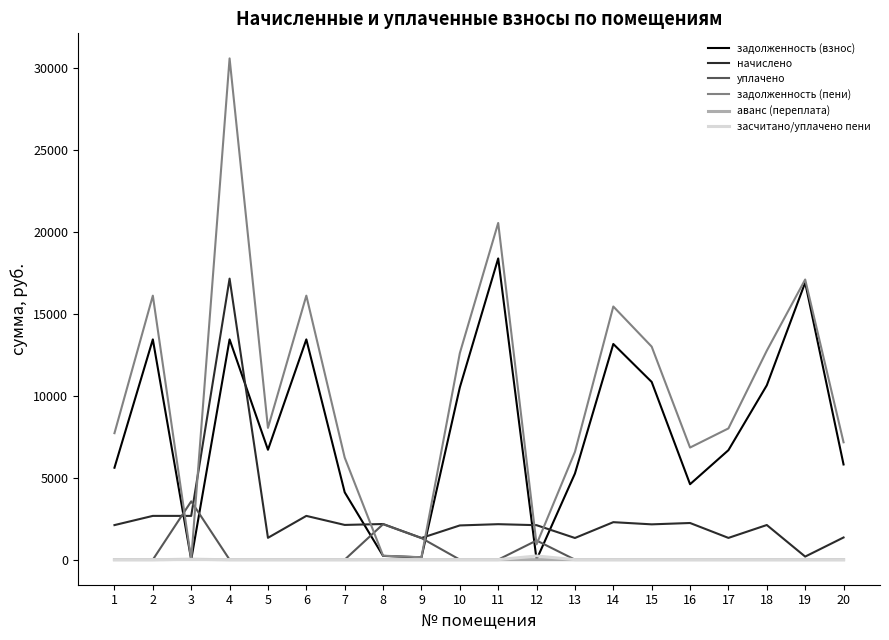

At which category is the sum across all series the highest?

4